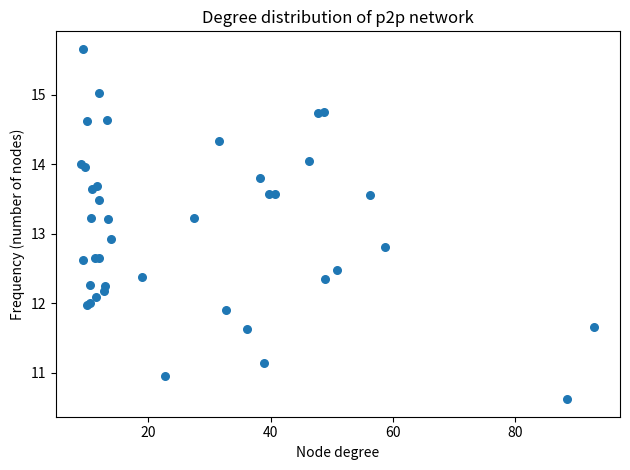

What Y value in the scatter plot is closest to 13?

12.9